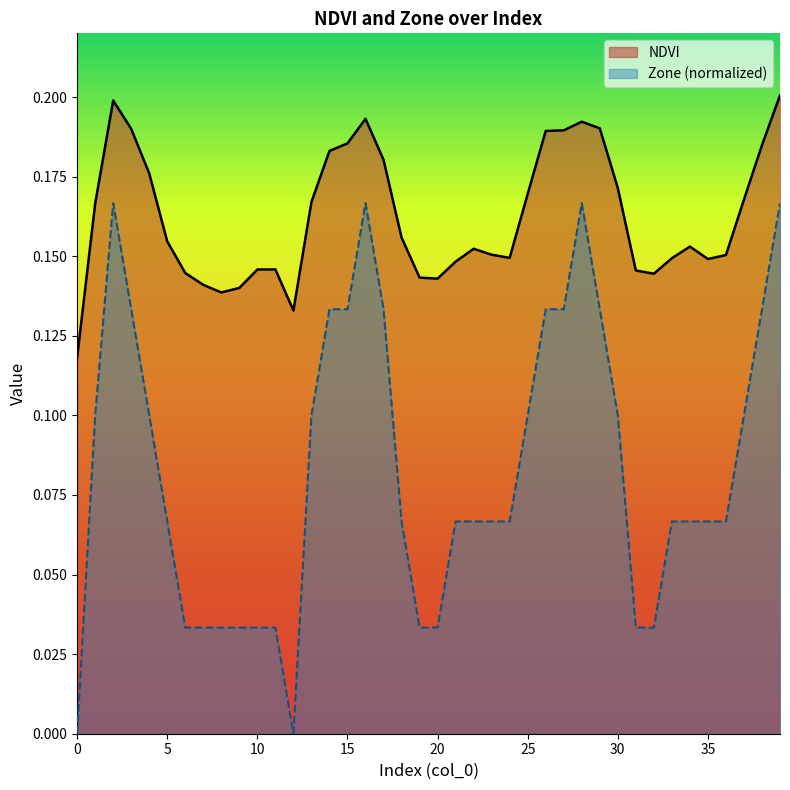

True or false: Zone and NDVI cross at least once.

False